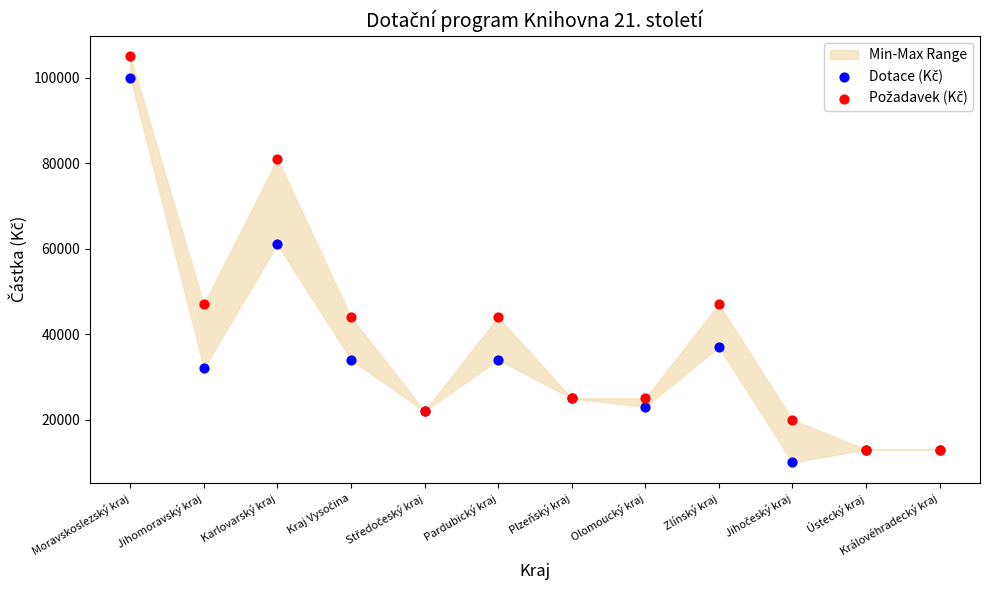

Across all series, what Y value is closest to 57500?

61000